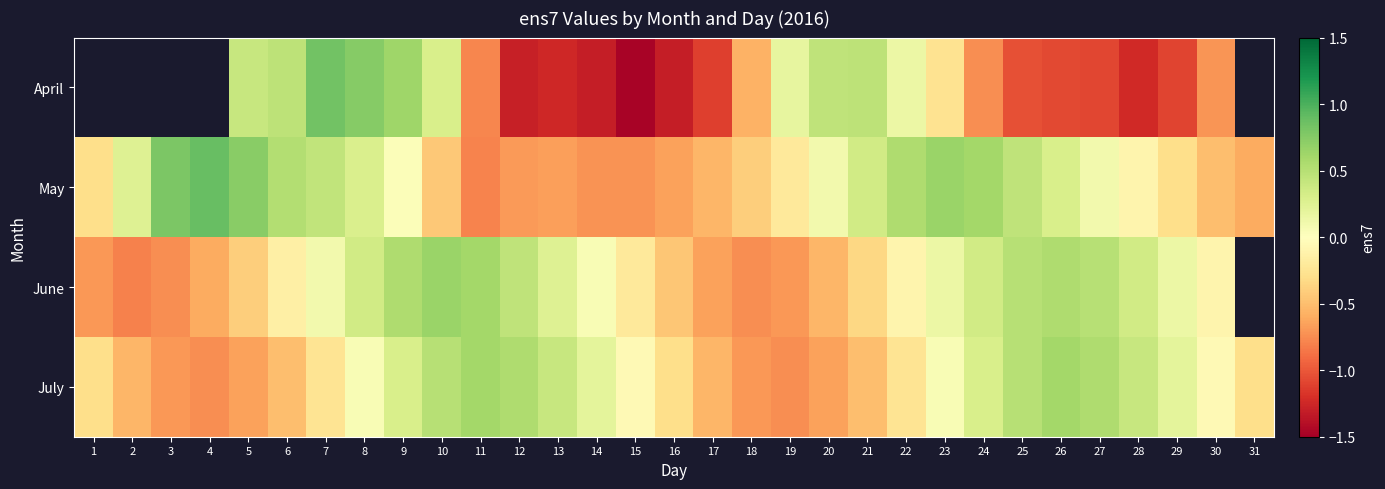

Is the value of June at 23 greater than the value of May at 6?

No